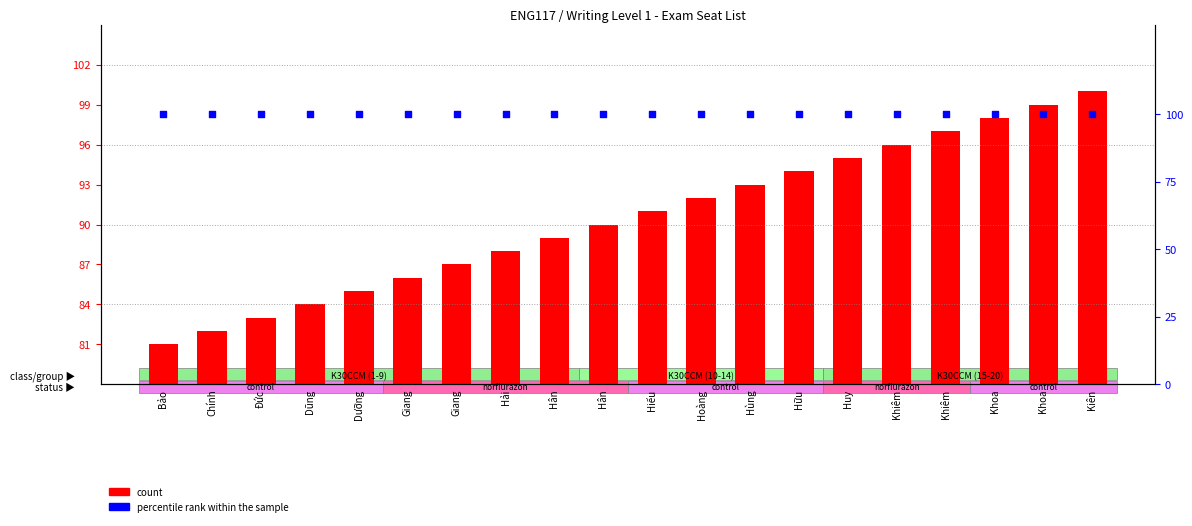

Which series has the widest spread of Y values?

count